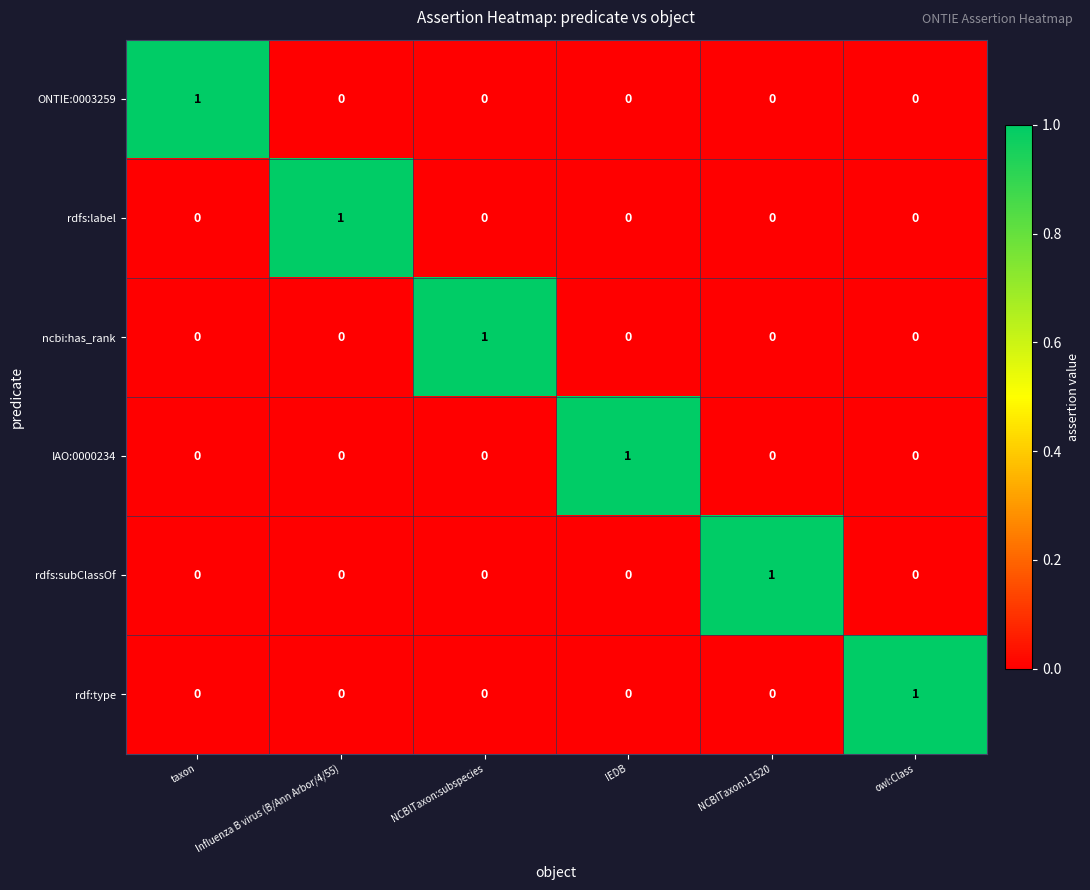

At which label does rdfs:subClassOf reach its peak?

NCBITaxon:11520